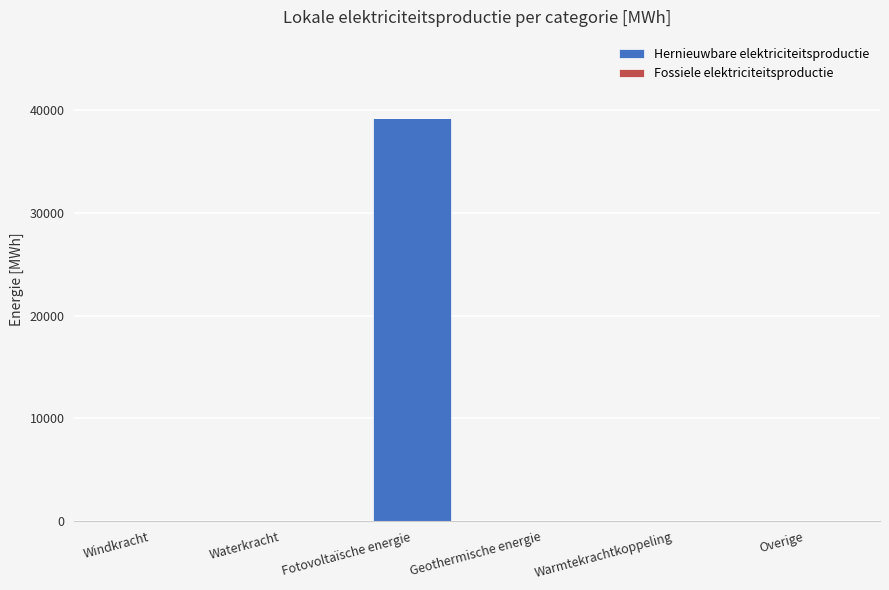

True or false: Hernieuwbare elektriciteitsproductie has a value of 51901.5 at Fotovoltaïsche energie.

False